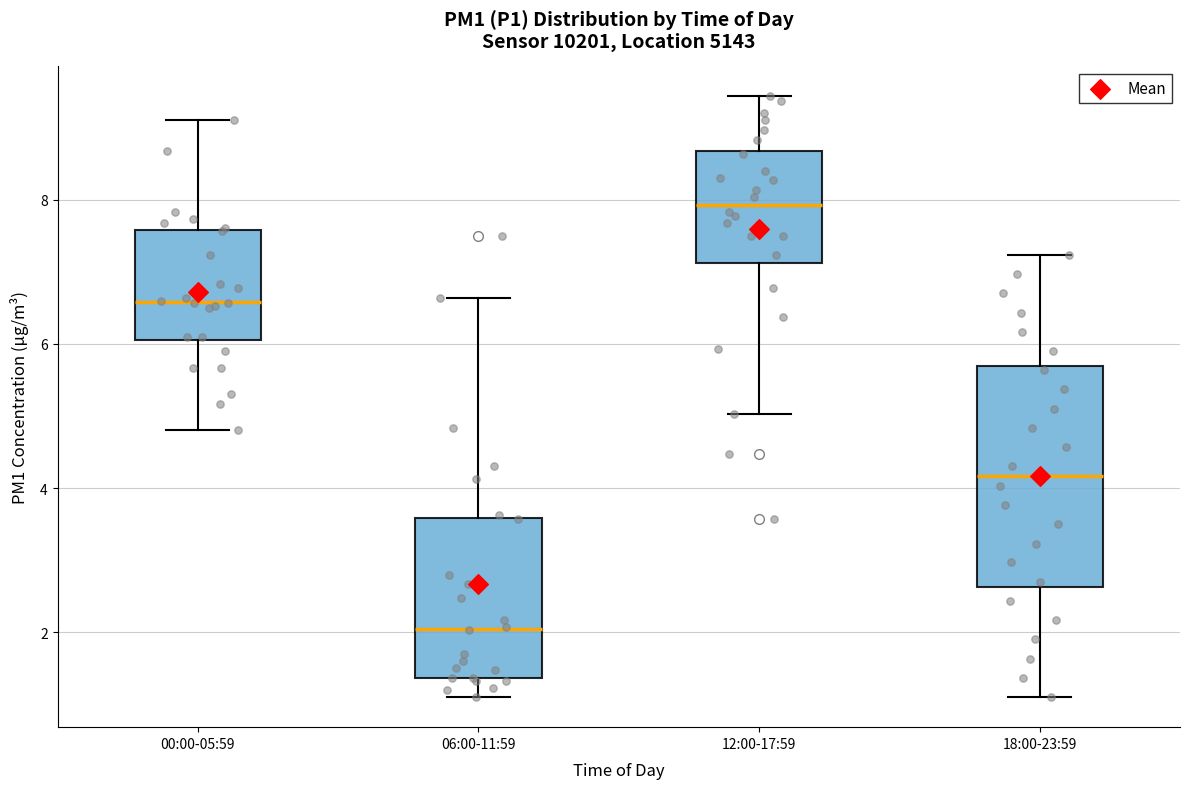

Reading left to right, read every box against the y-axis: the position of its median line, the range the box covers, and the ends of its whiskers. The values are not printed on the chart, so give them approximately, as read against the axis.

00:00-05:59: median 6.6, box 6.0 to 7.6, whiskers 4.8 to 9.2
06:00-11:59: median 2.0, box 1.4 to 3.6, whiskers 1.2 to 6.6
12:00-17:59: median 8.0, box 7.2 to 8.6, whiskers 5.0 to 9.4
18:00-23:59: median 4.2, box 2.6 to 5.6, whiskers 1.2 to 7.2